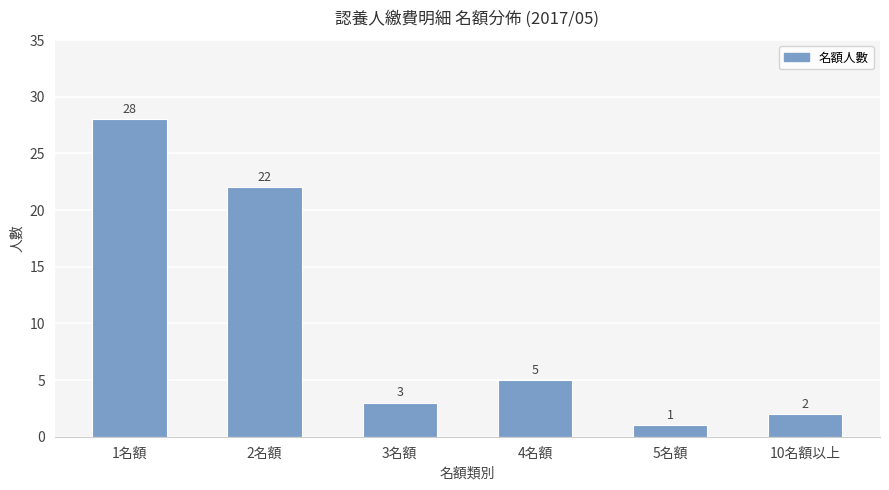

Reading left to right, extract all data points from this chart.

1名額=28	2名額=22	3名額=3	4名額=5	5名額=1	10名額以上=2